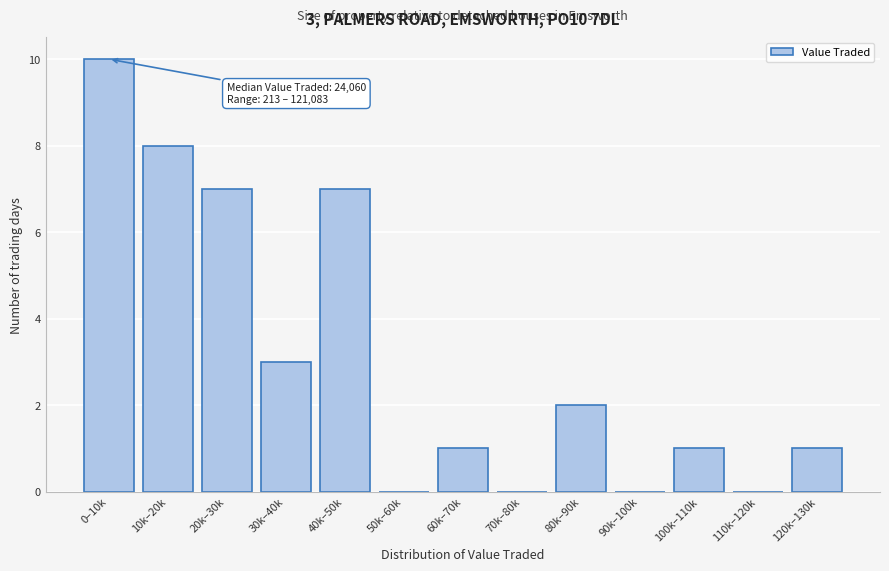

Reading left to right, transcribe all the data shown in this chart.

0–10k=10	10k–20k=8	20k–30k=7	30k–40k=3	40k–50k=7	50k–60k=0	60k–70k=1	70k–80k=0	80k–90k=2	90k–100k=0	100k–110k=1	110k–120k=0	120k–130k=1